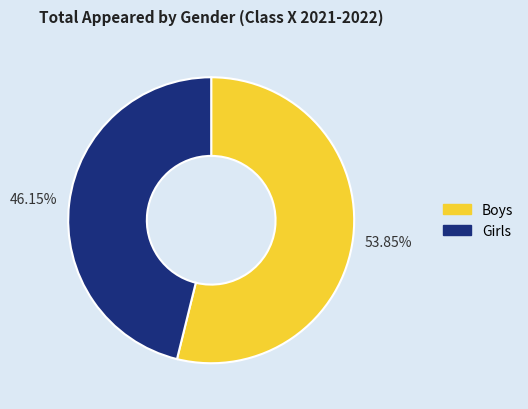

How many segments does this pie chart have?

2